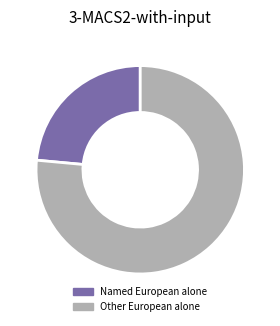

Which has a higher value, Named European alone or Other European alone?

Other European alone